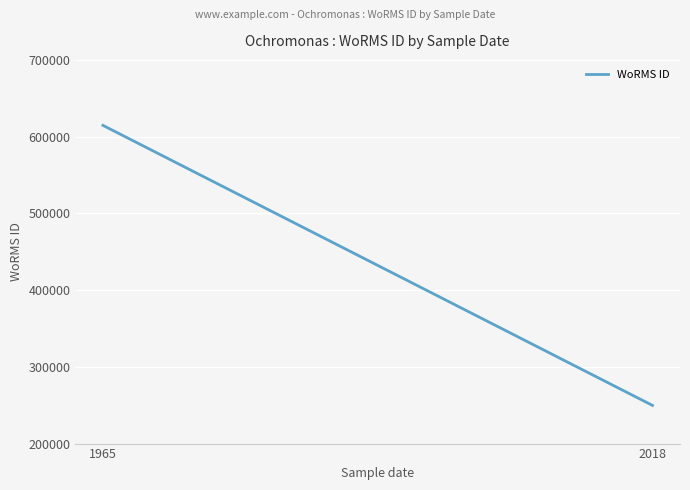

Between 1965 and 2018, which is larger?

1965